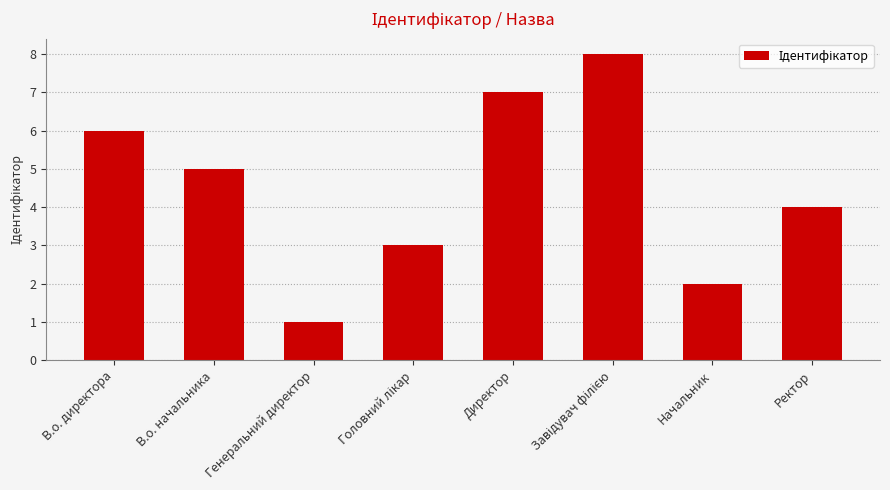

What is the sum of all values?

36